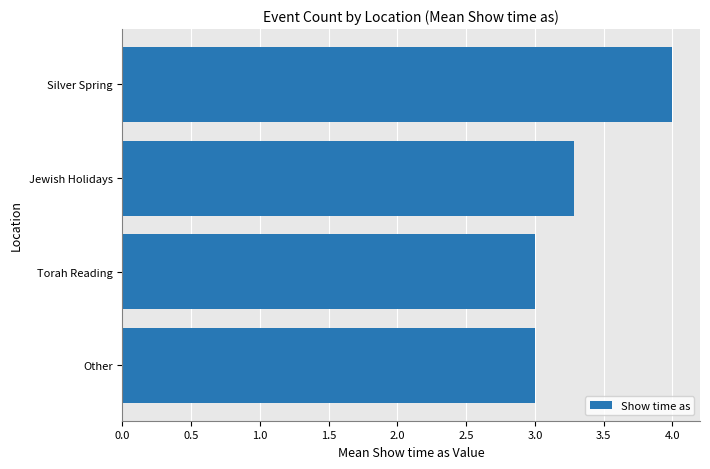

Is it true that the value at Other is 3.0?

True